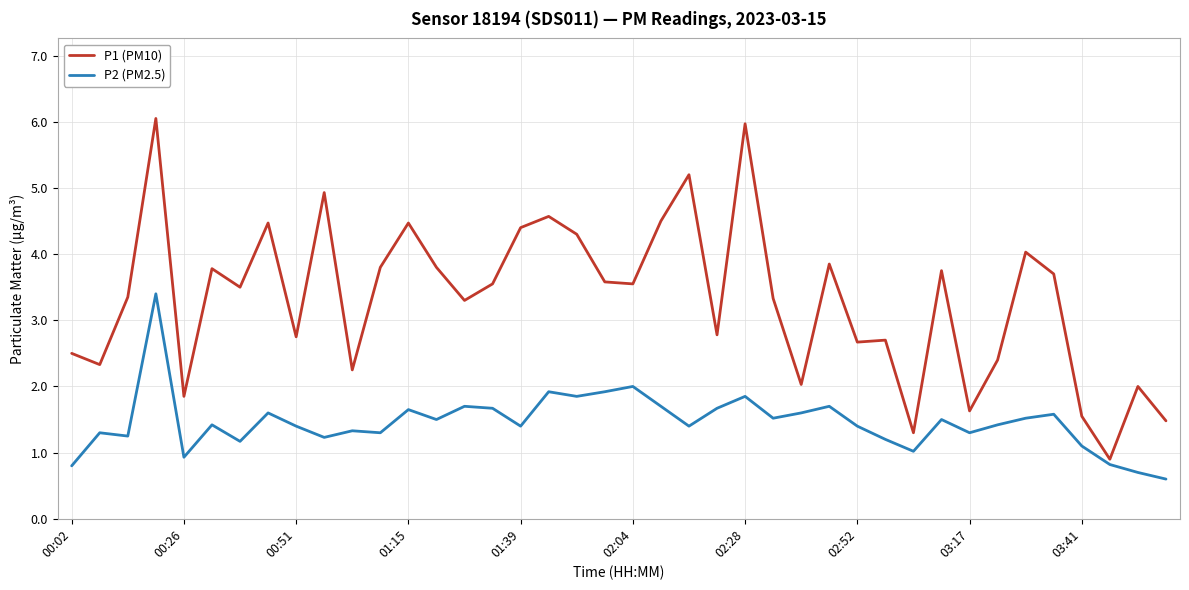

What is the smallest value displayed?

0.6